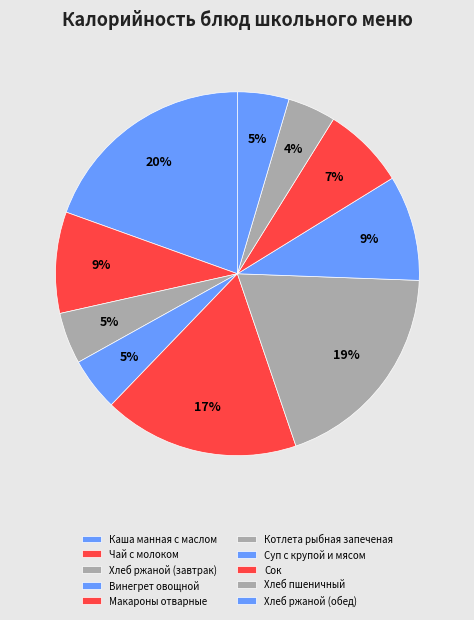

How many slices are in this pie chart?

10